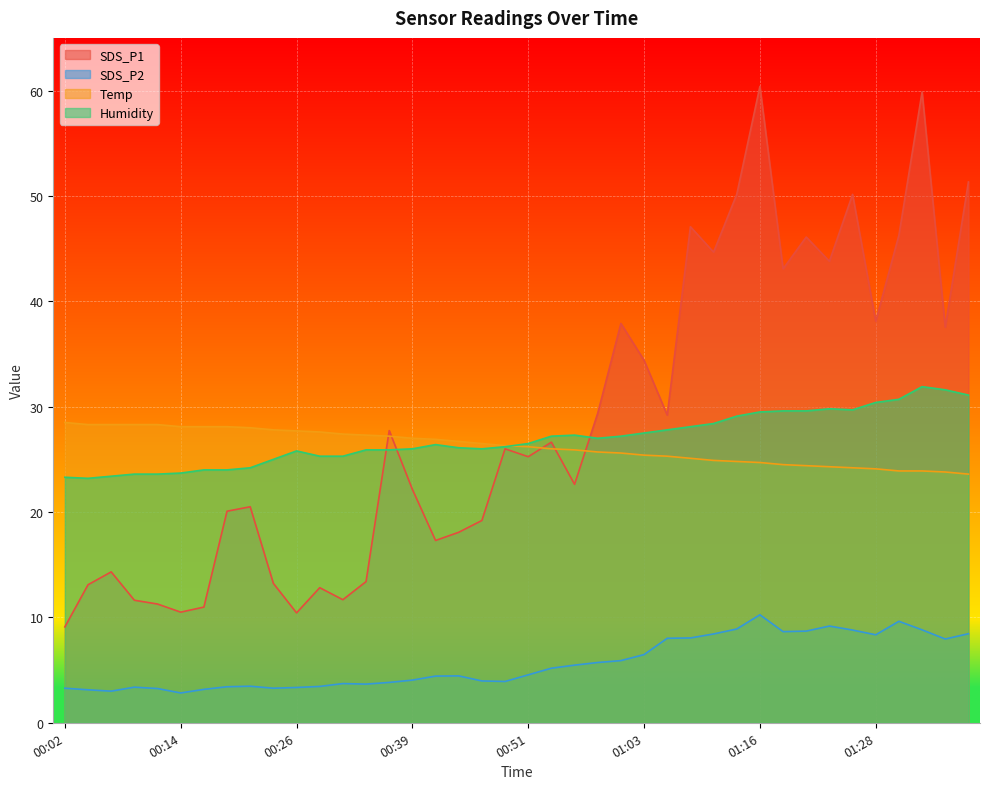

True or false: Humidity and SDS_P2 intersect in this chart.

False